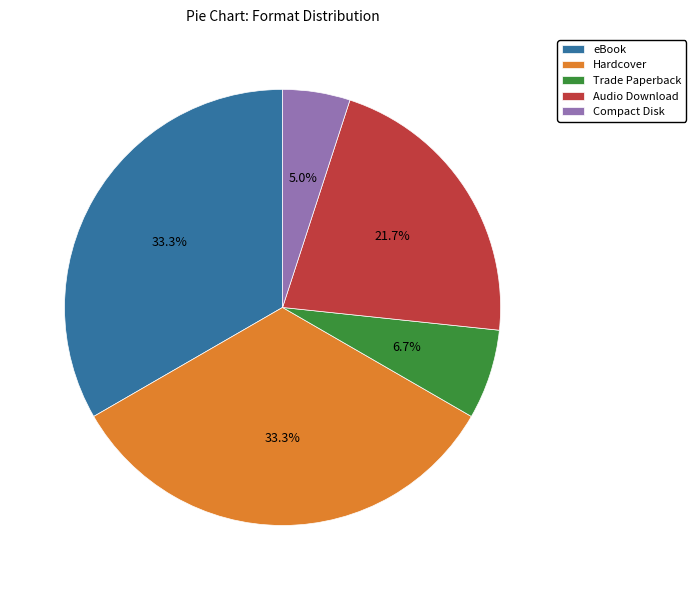

How many segments does this pie chart have?

5